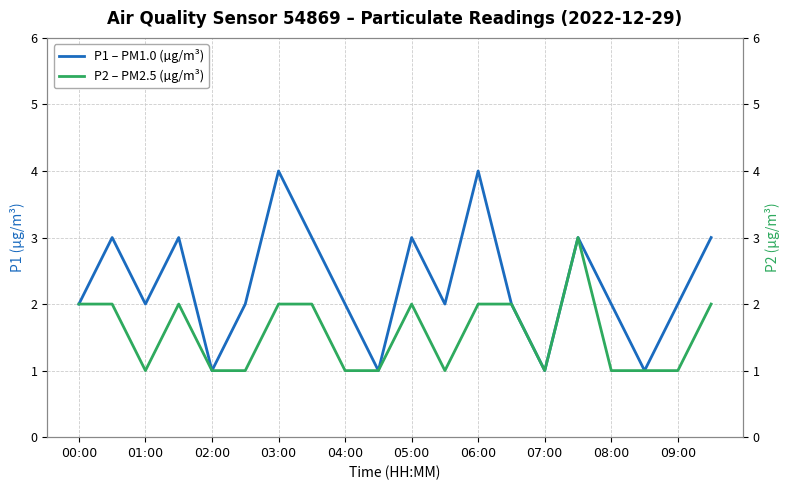

True or false: P1 – PM1.0 (µg/m³) and P2 – PM2.5 (µg/m³) cross at least once.

False